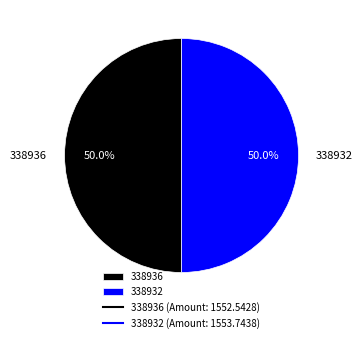

To the nearest percent, what is the difference between the 338936 and 338932 slice percentages?

0%